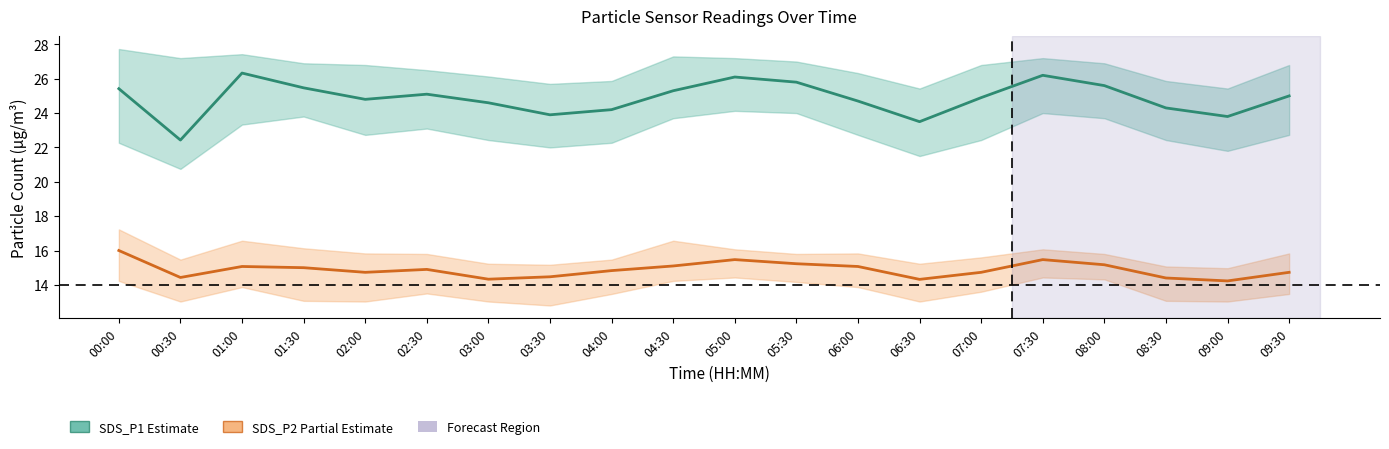

Rank the series by their average value, from highest to lowest.

SDS_P1 (Estimate), SDS_P2 (Partial)